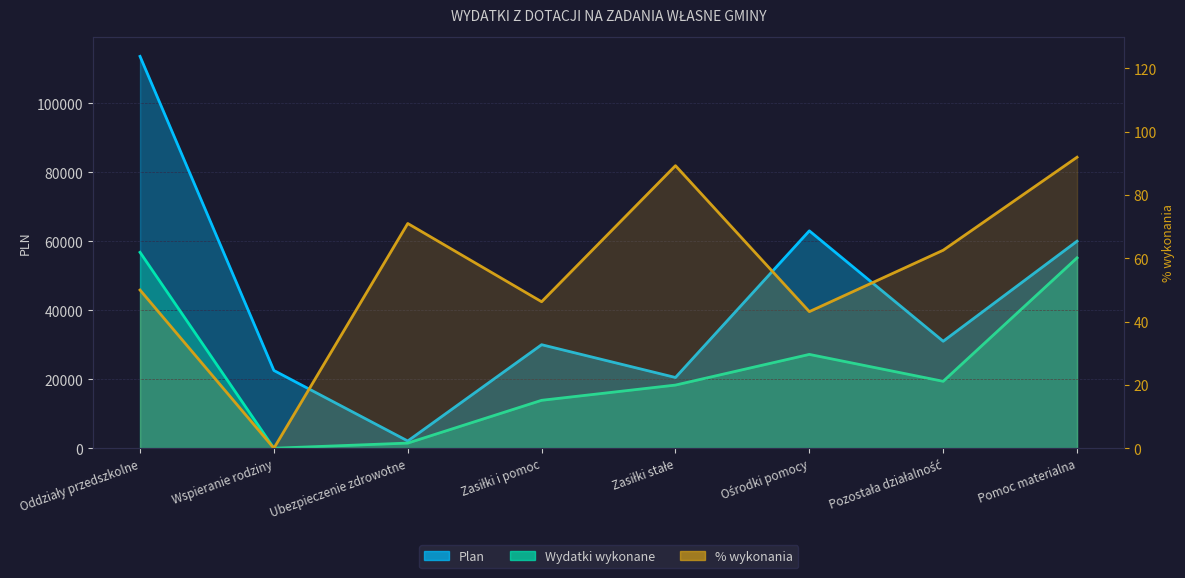

What is the sum of the % wykonania values at Pomoc materialna and Pozostała działalność?

154.5